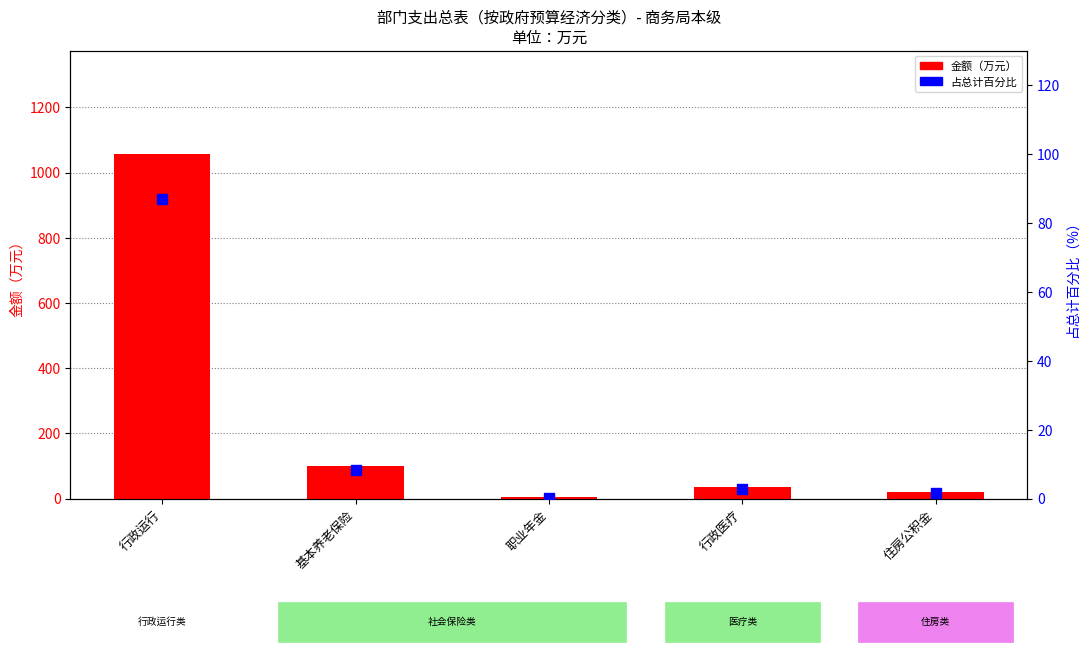

Which series contains the lowest Y value?

占总计百分比